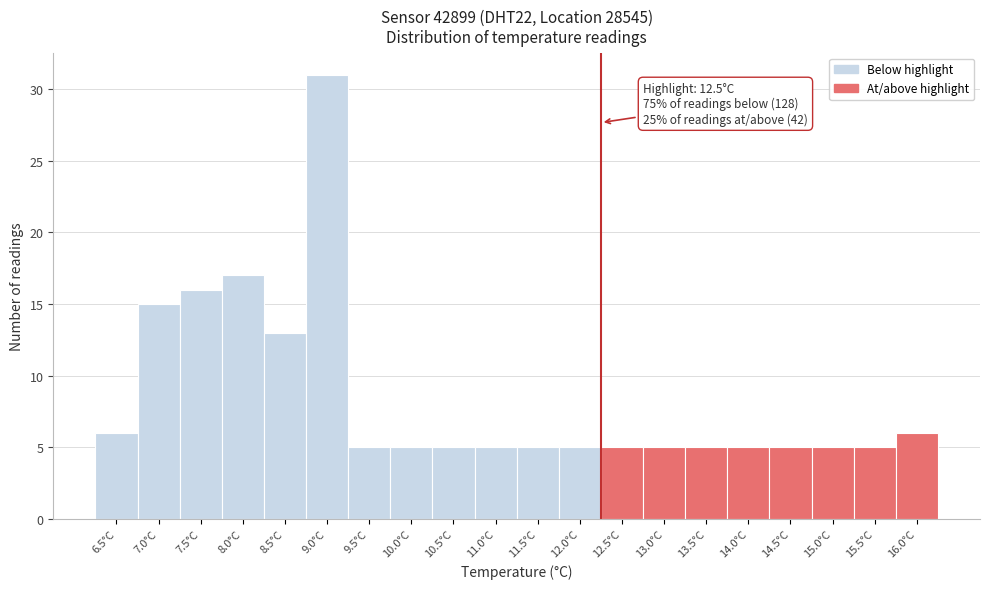

Reading right to left, extract all data points from this chart.

16.0°C=6	15.5°C=5	15.0°C=5	14.5°C=5	14.0°C=5	13.5°C=5	13.0°C=5	12.5°C=5	12.0°C=5	11.5°C=5	11.0°C=5	10.5°C=5	10.0°C=5	9.5°C=5	9.0°C=31	8.5°C=13	8.0°C=17	7.5°C=16	7.0°C=15	6.5°C=6